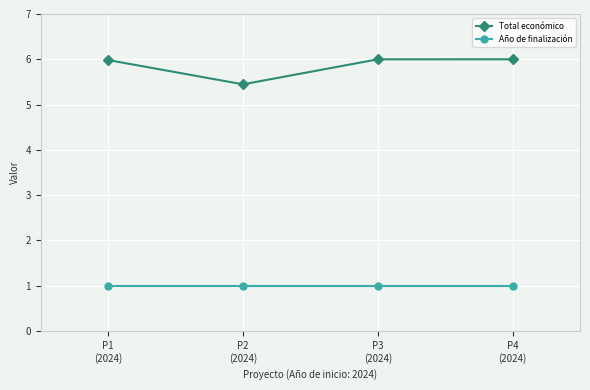

True or false: Total económico has more than 2 points higher than both neighbors.

False